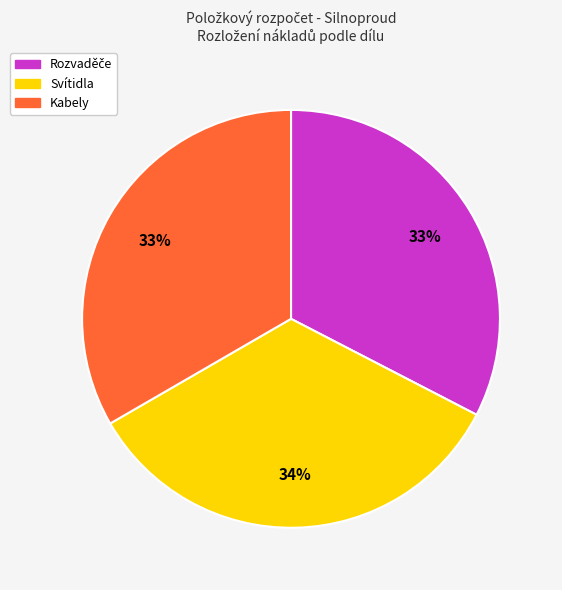

How many segments does this pie chart have?

3